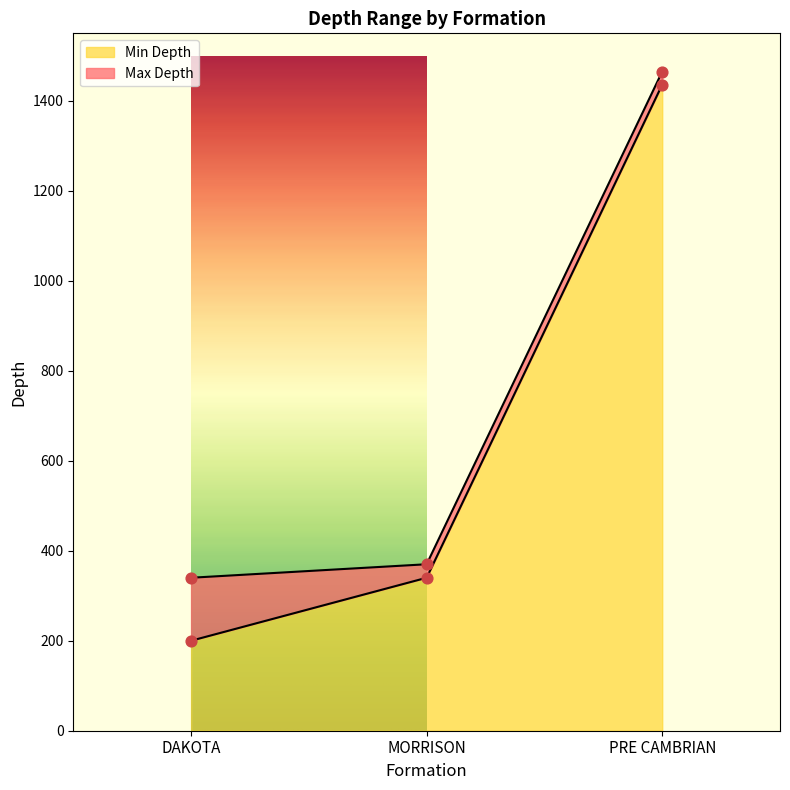

What is the total value across all series at DAKOTA?

540